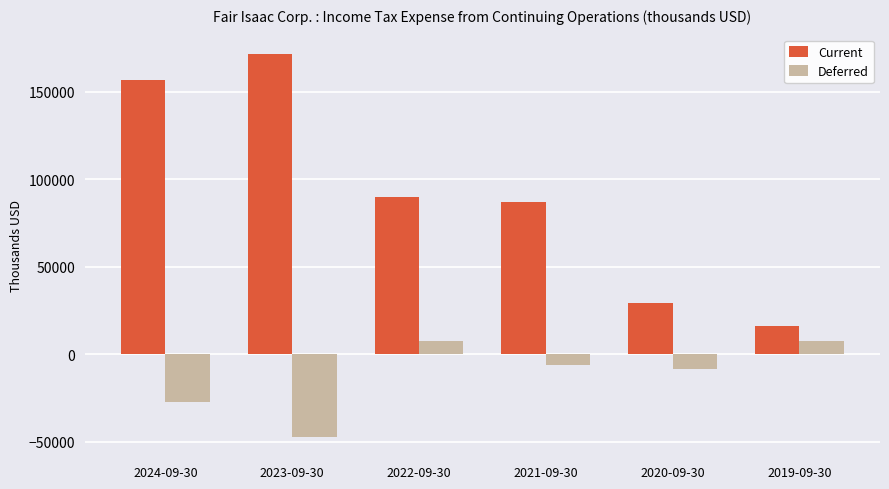

What is the label of the 4th bar from the left?

2021-09-30